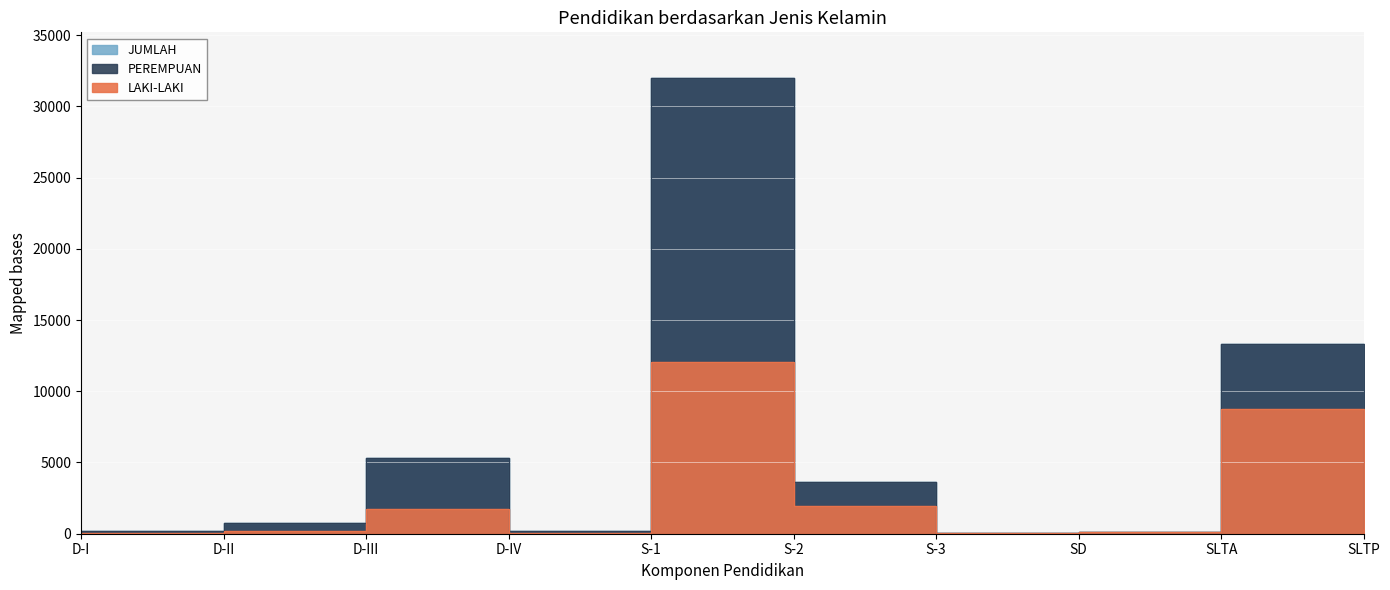

List the series in order of their peak value, highest first.

PEREMPUAN, JUMLAH, LAKI-LAKI